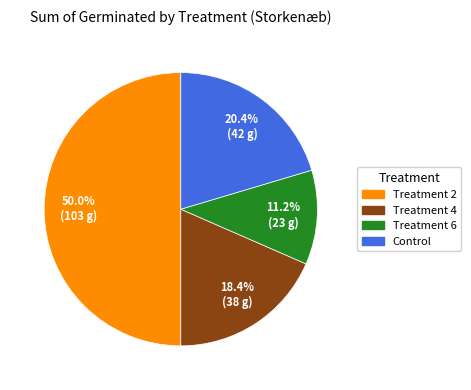

Rank the categories by value from highest to lowest.

Treatment 2, Control, Treatment 4, Treatment 6